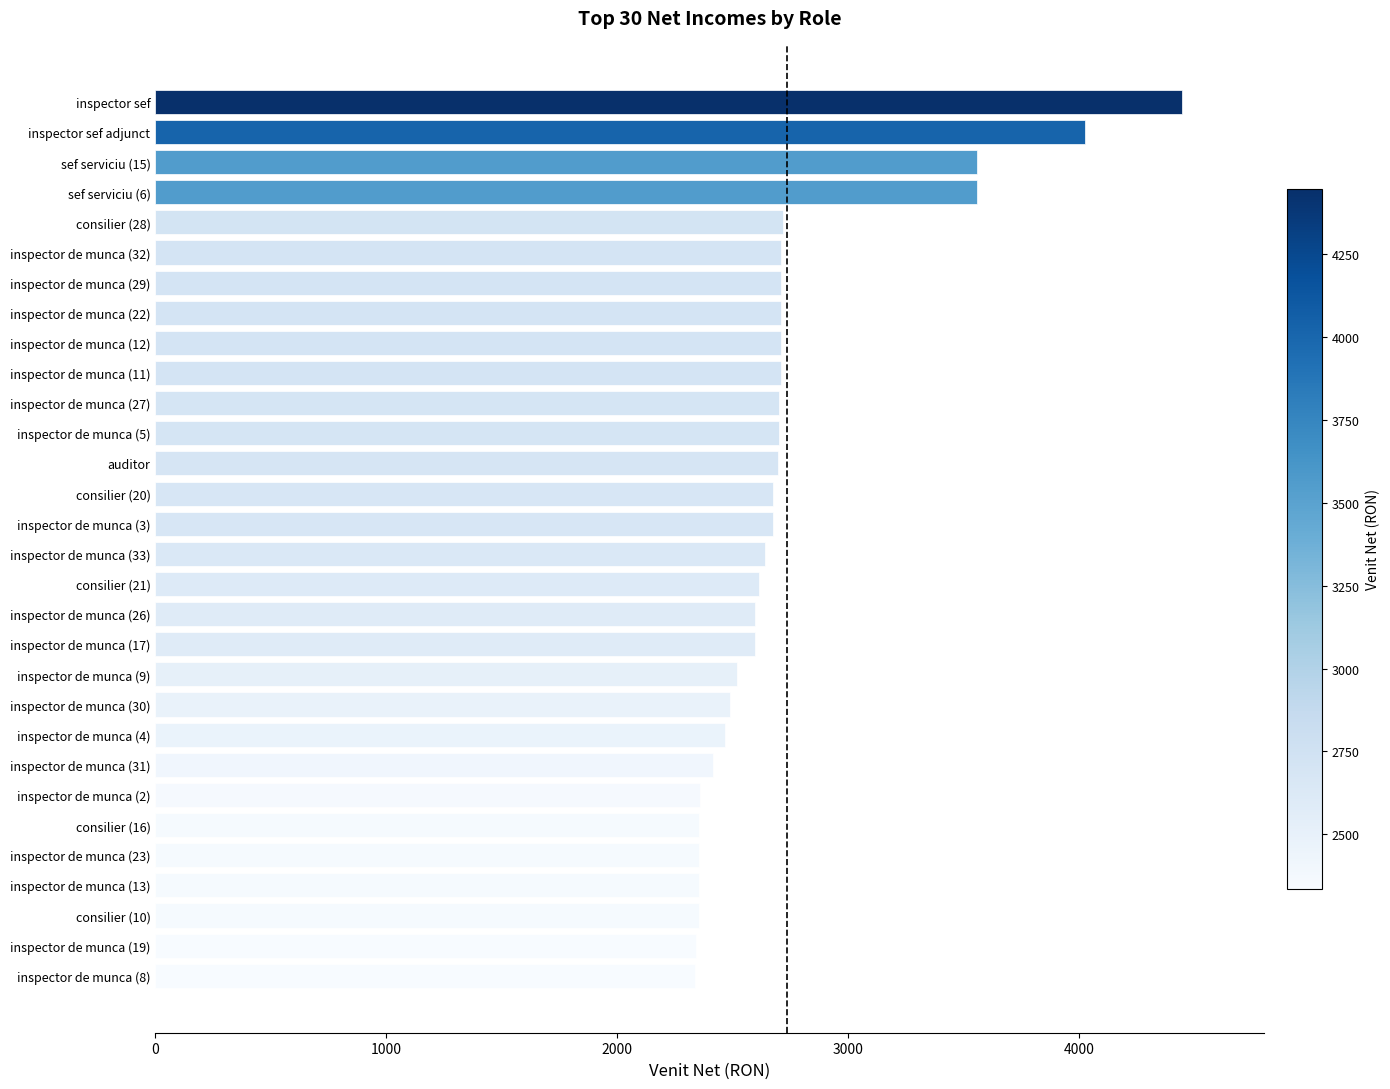

What is the change in value from inspector de munca (13) to inspector de munca (9)?

+163